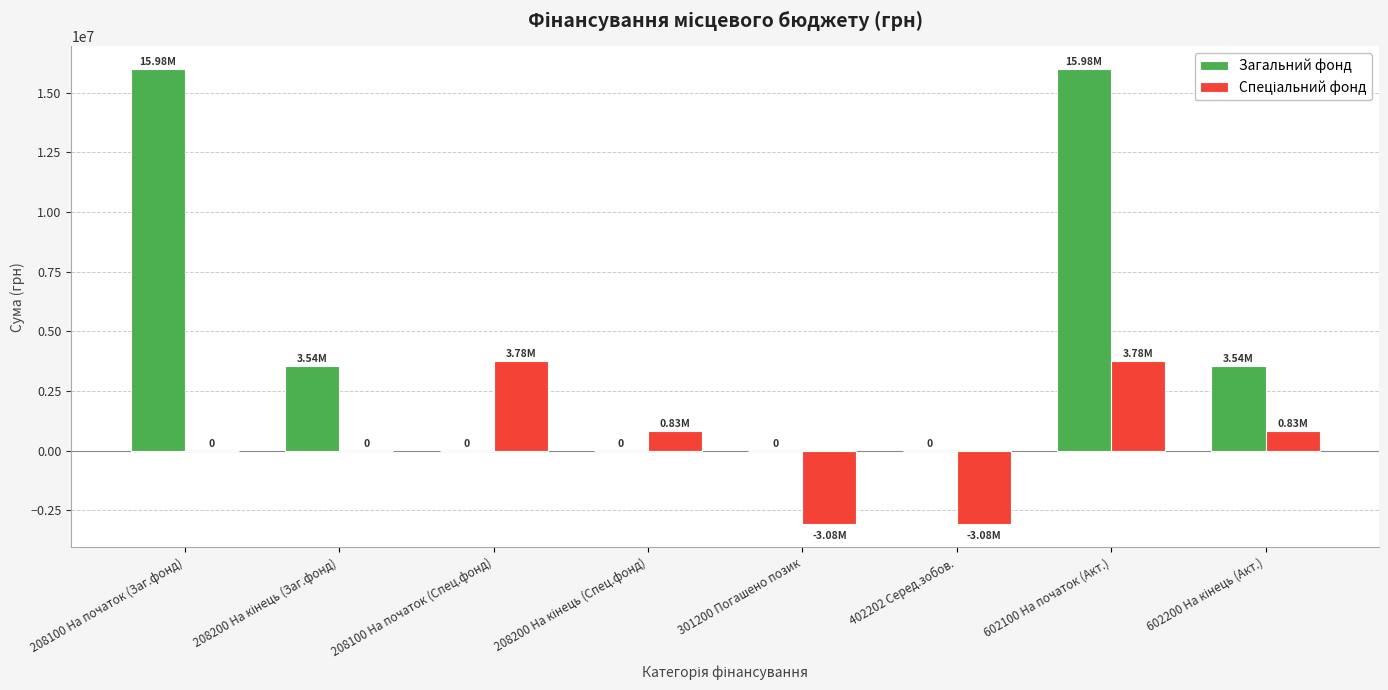

Count the number of categories in the chart.

8